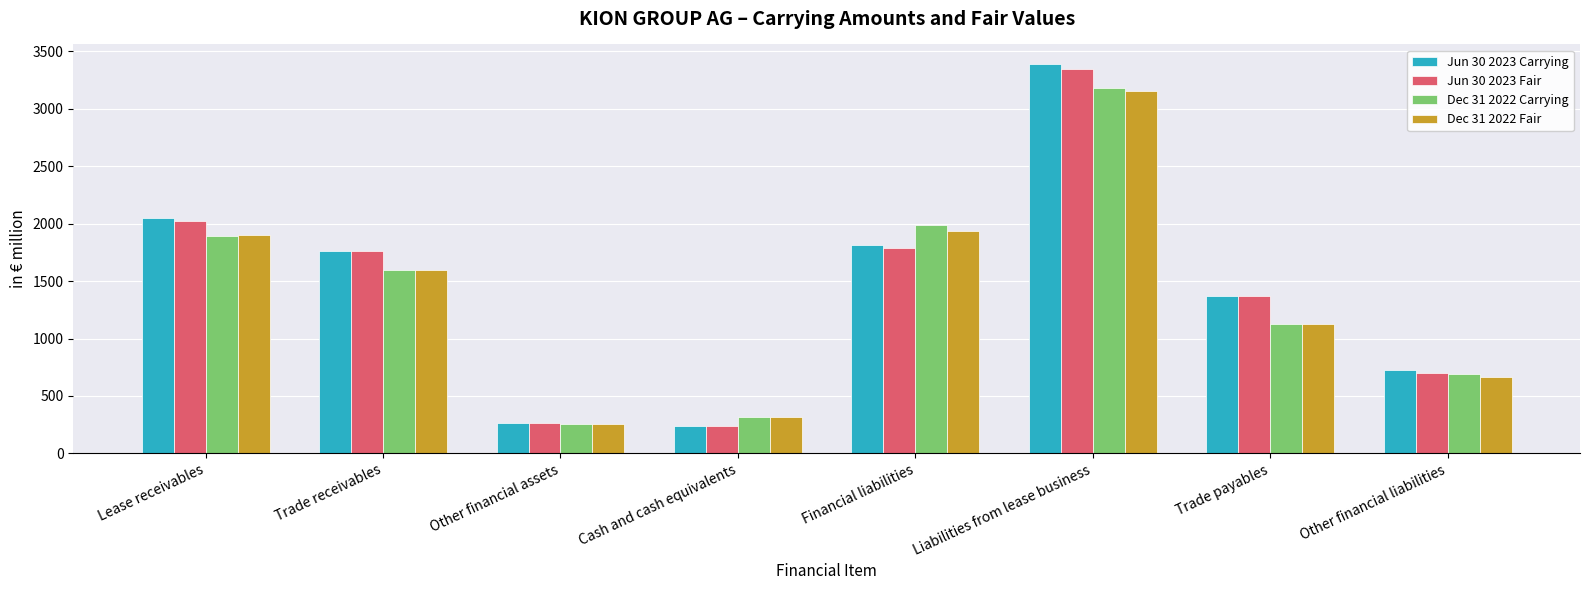

Is the value of Jun 30 2023 Carrying at Trade receivables greater than the value of Dec 31 2022 Fair at Cash and cash equivalents?

Yes